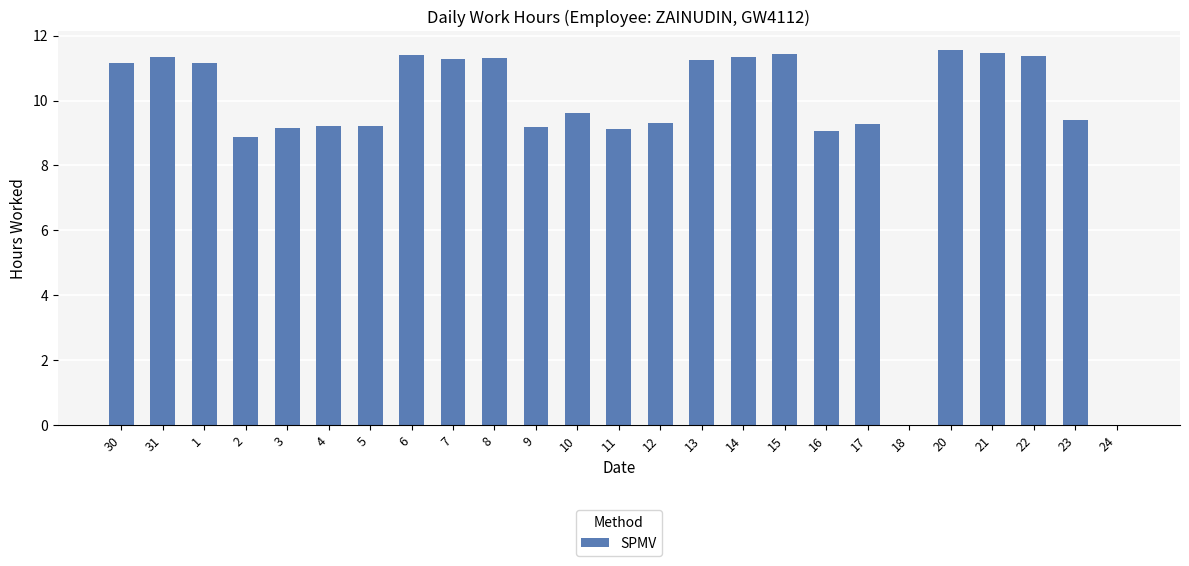

What is the maximum value shown in the chart?

11.6